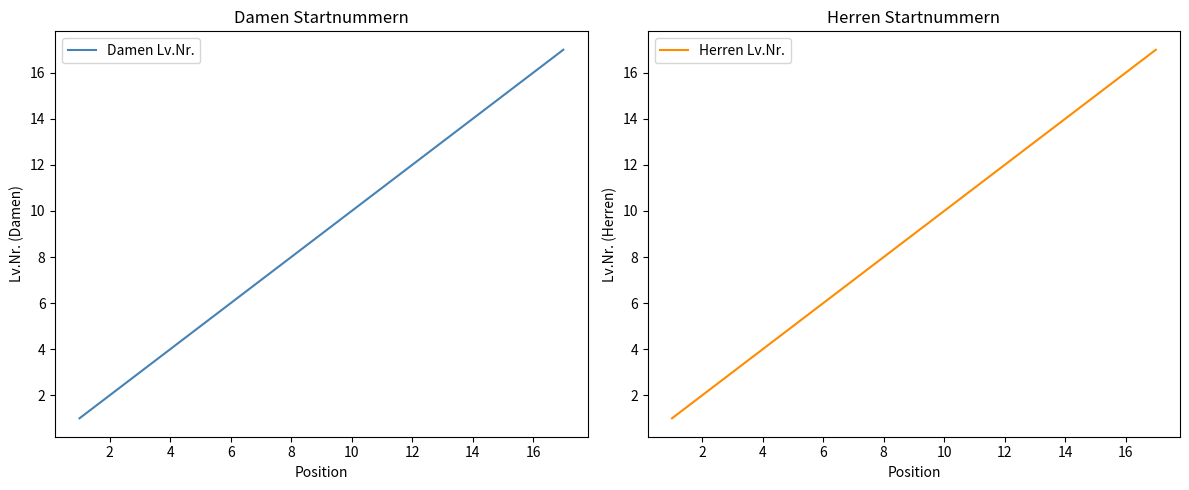

What is the average value of the Damen Lv.Nr. series?

9